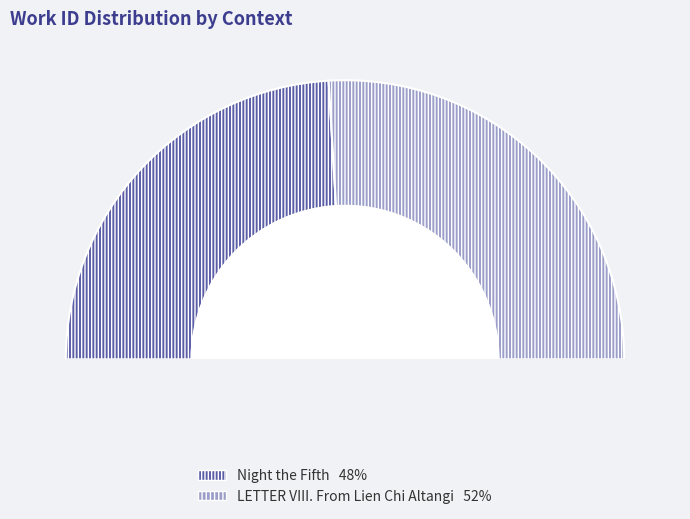

Combined, do LETTER VIII. From Lien Chi Altangi and Night the Fifth account for over 50%?

Yes